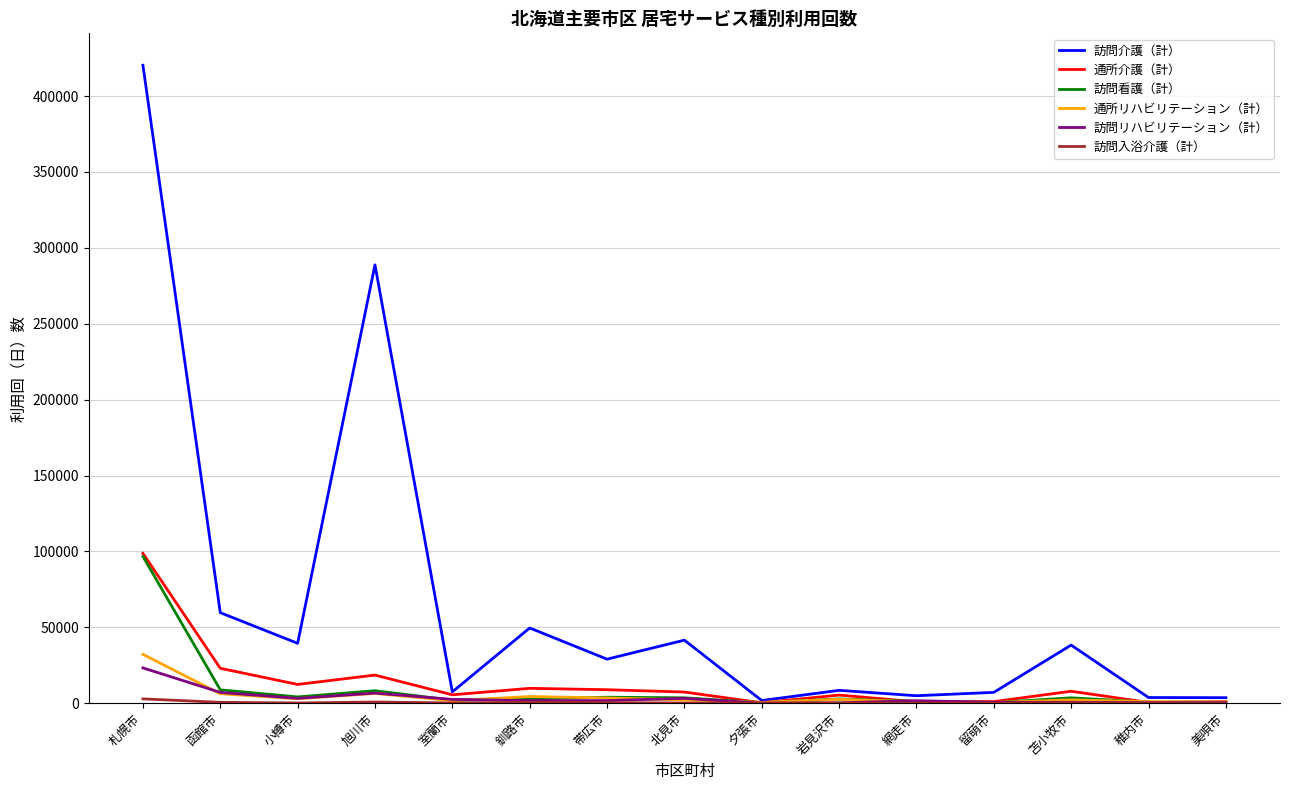

Which series has the largest range (max minus min)?

訪問介護（計）